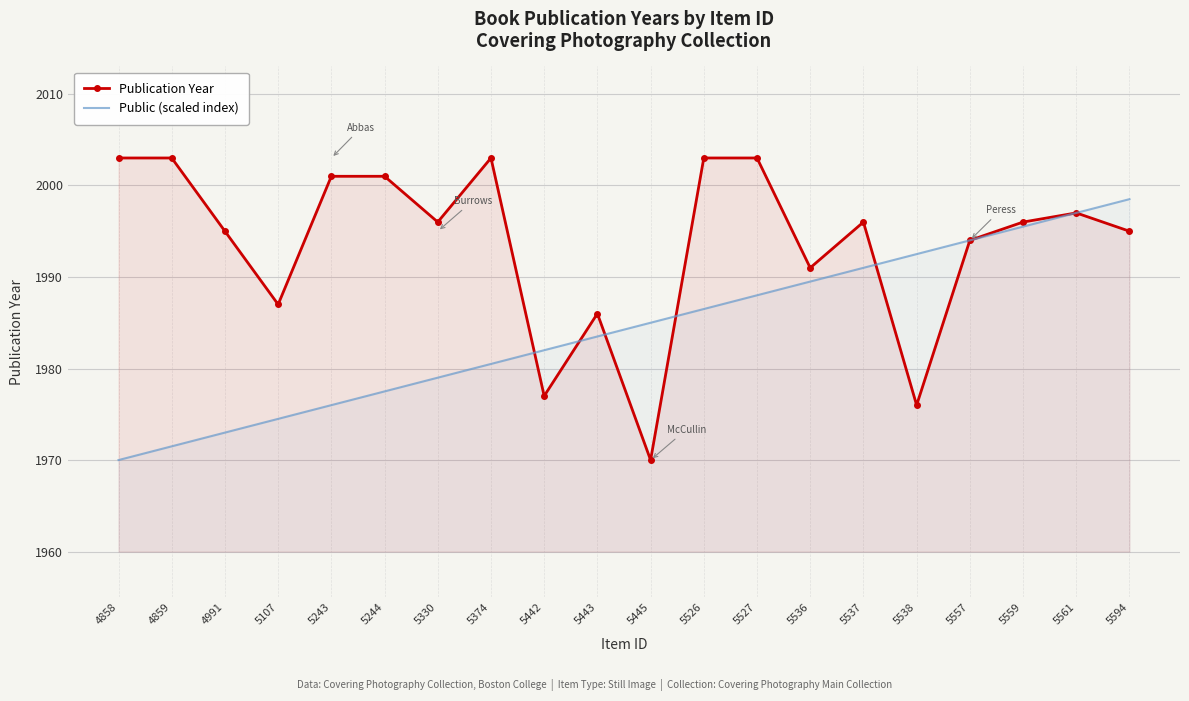

Rank the categories by Publication Year value from highest to lowest.

4858, 4859, 5374, 5526, 5527, 5243, 5244, 5561, 5330, 5537, 5559, 4991, 5594, 5557, 5536, 5107, 5443, 5442, 5538, 5445